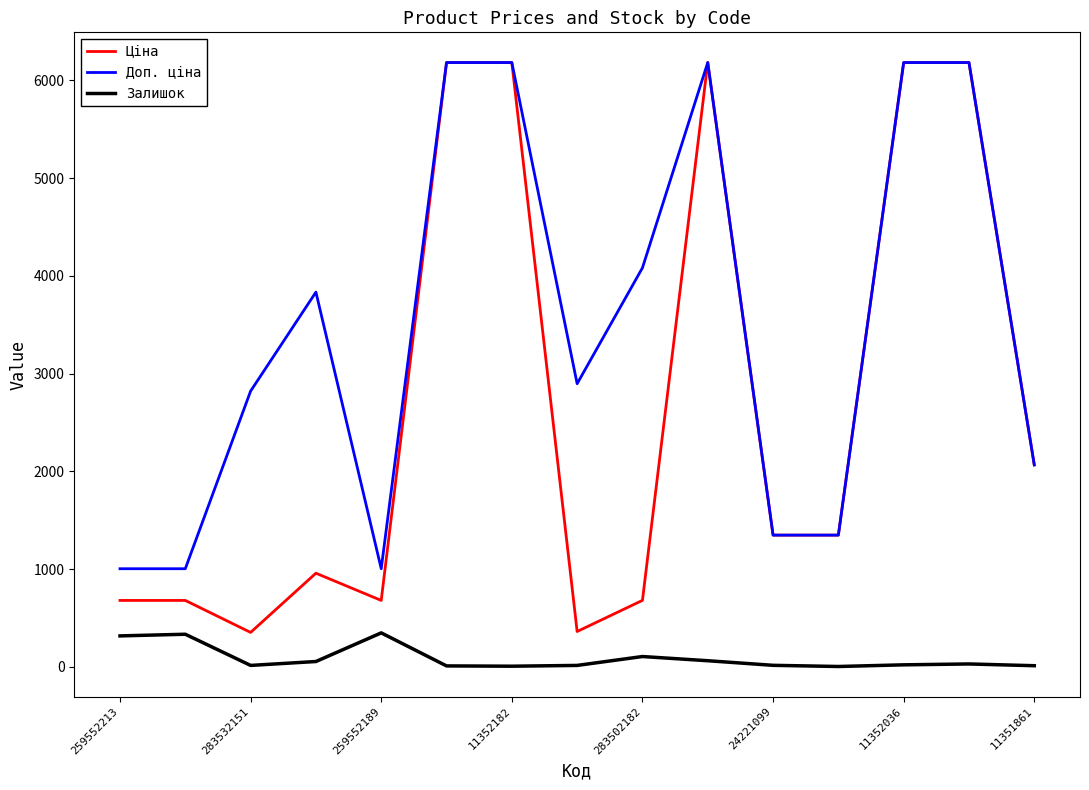

True or false: Ціна and Залишок intersect in this chart.

False